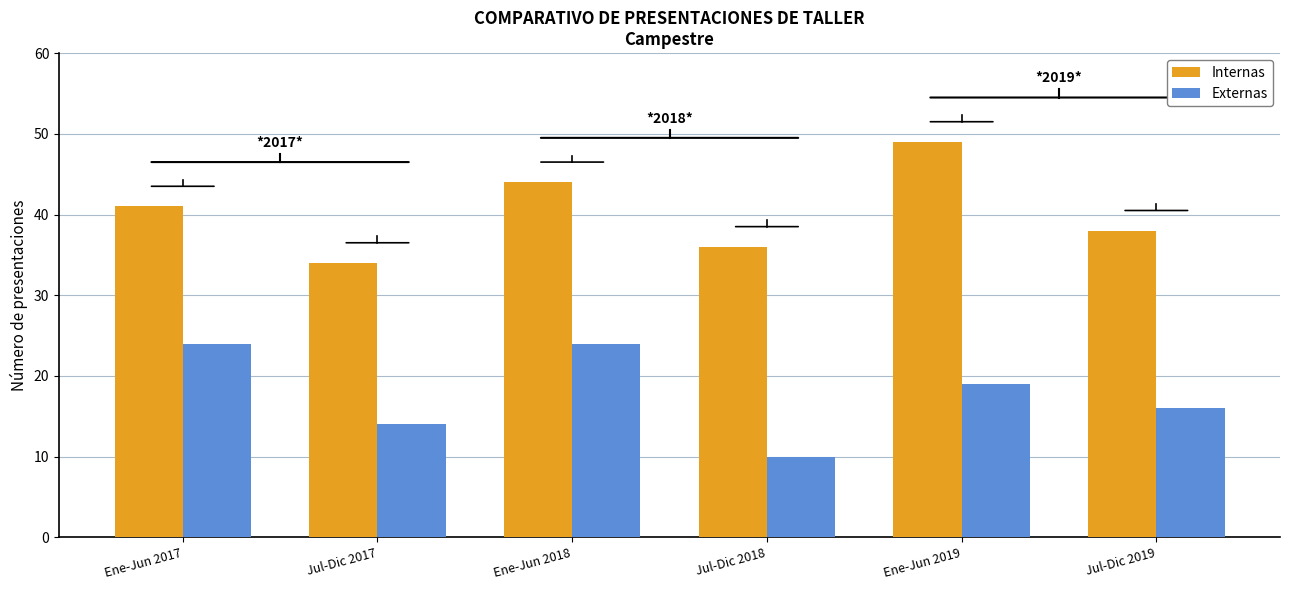

Where does the Externas series first go above 19?

Ene-Jun 2017